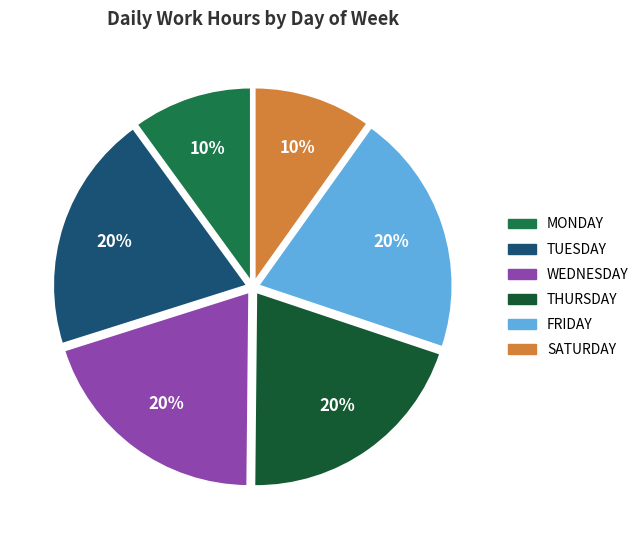

To the nearest percent, what is the average slice percentage?

17%